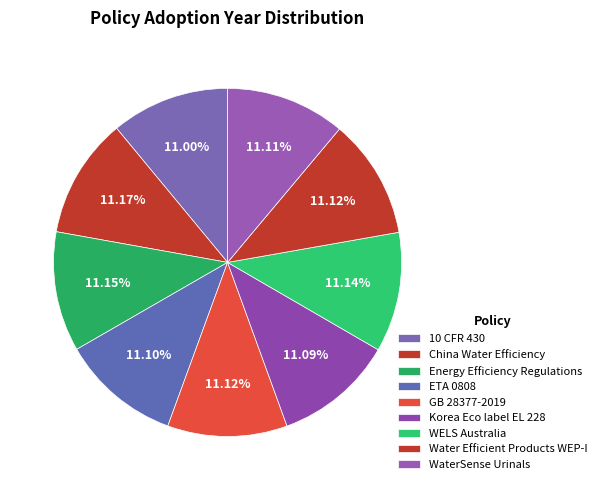

How many slices are in this pie chart?

9